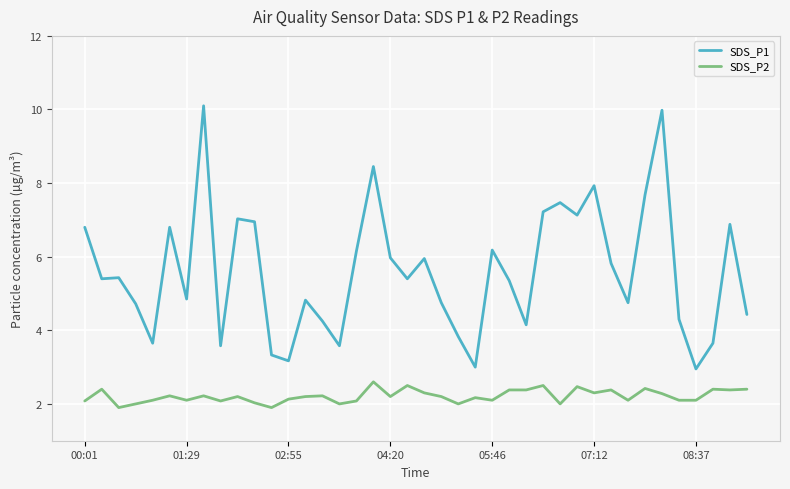

True or false: SDS_P2 and SDS_P1 intersect in this chart.

False